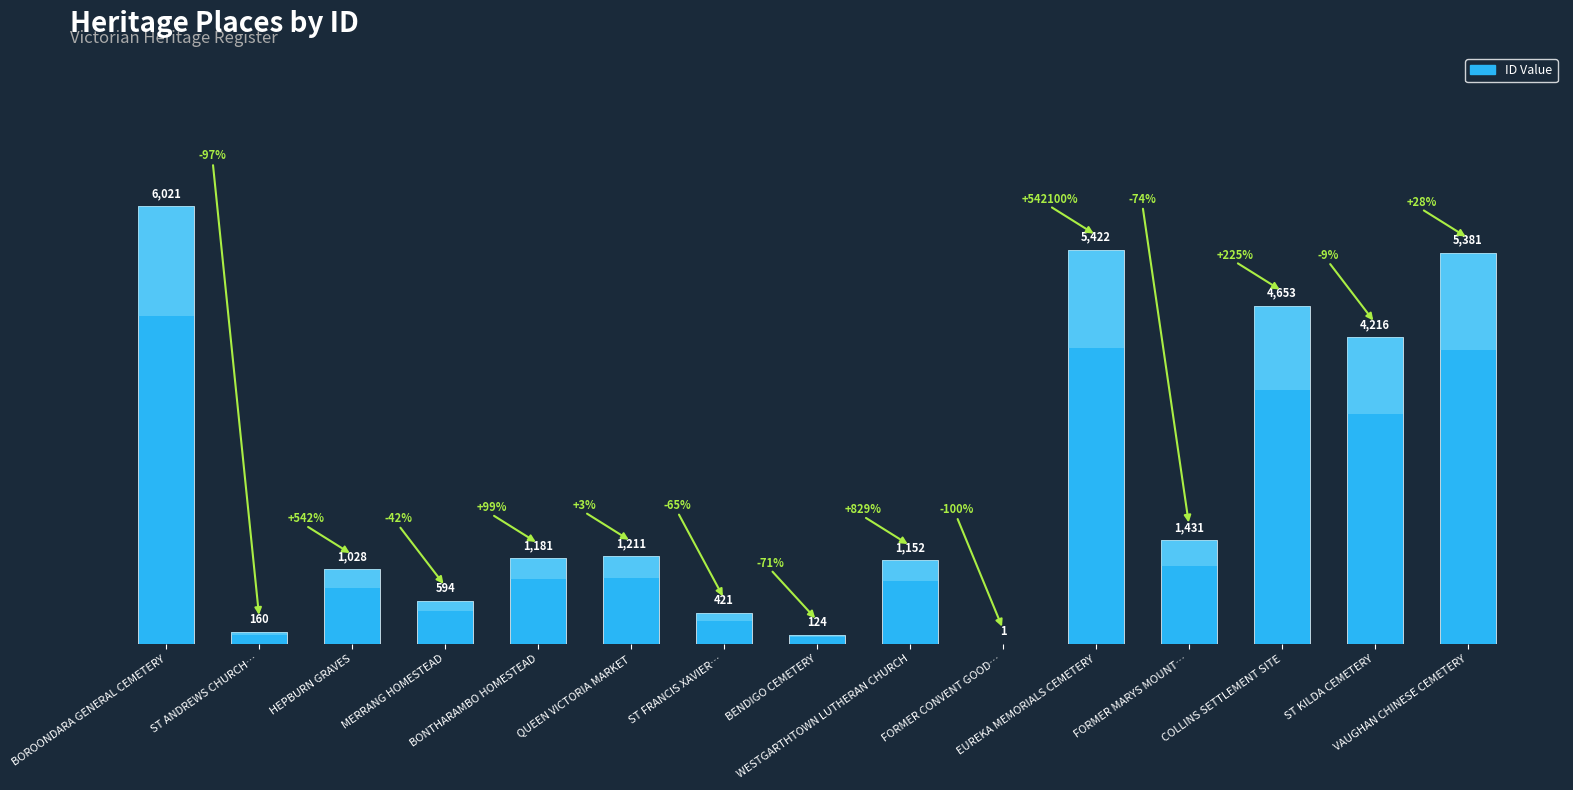

What is the change in value from FORMER MARYS MOUNT… to COLLINS SETTLEMENT SITE?

+3222